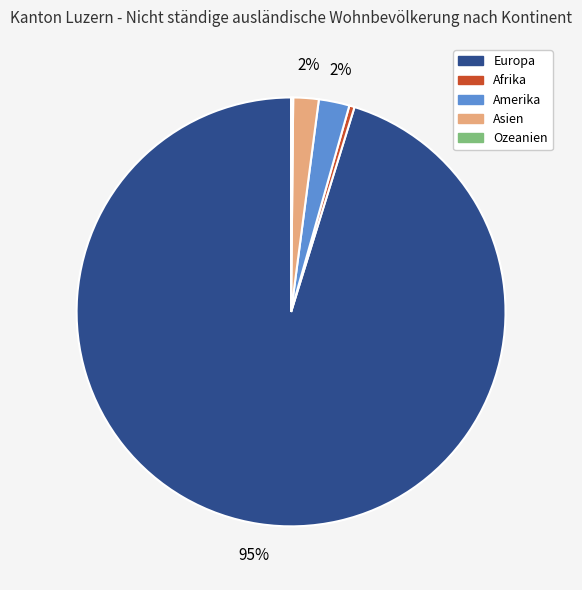

Does any single category account for the majority?

Yes